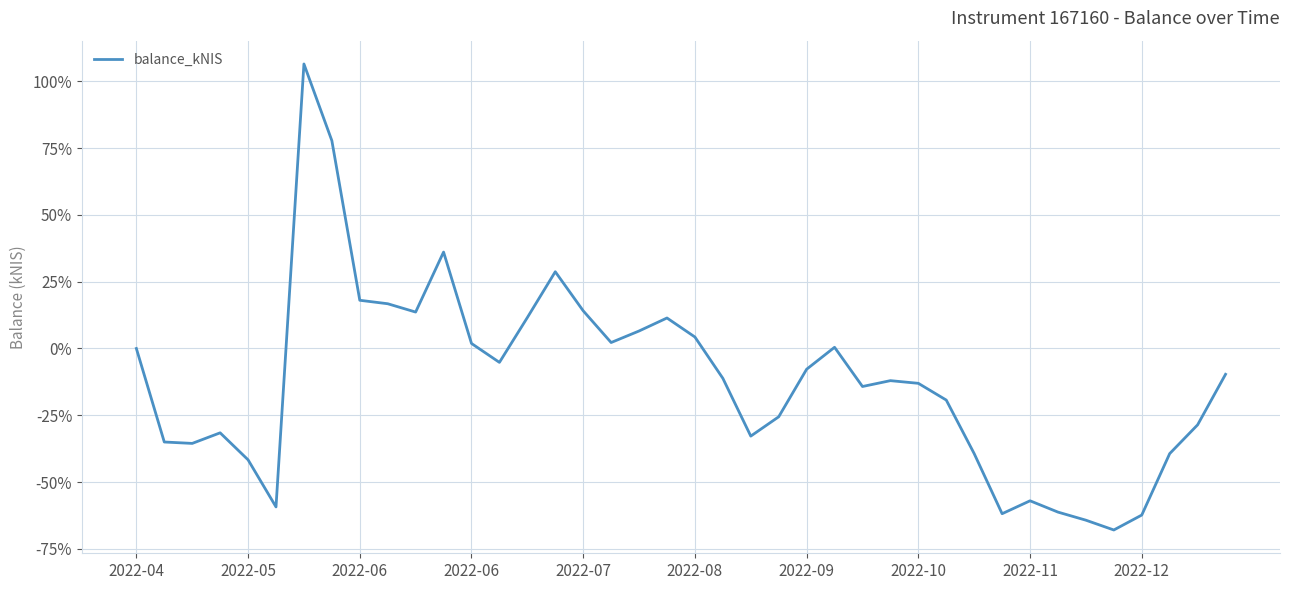

What is the minimum value shown in the chart?

-67.9